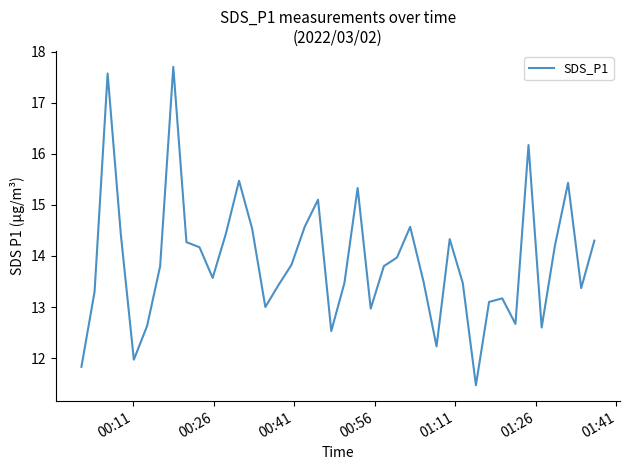

Is this an area chart (filled region under the line)?

No